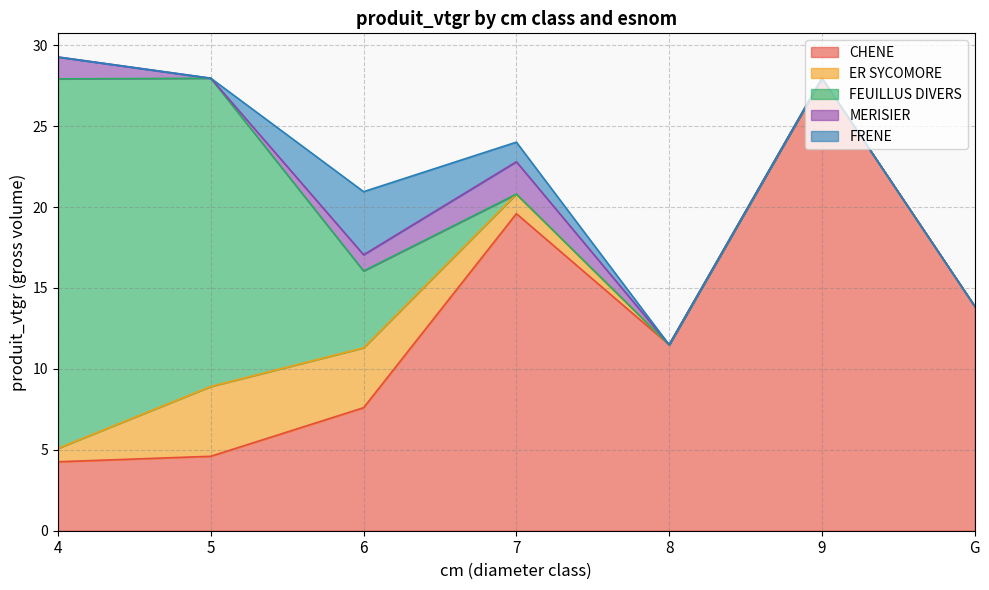

True or false: FRENE and CHENE cross at least once.

False